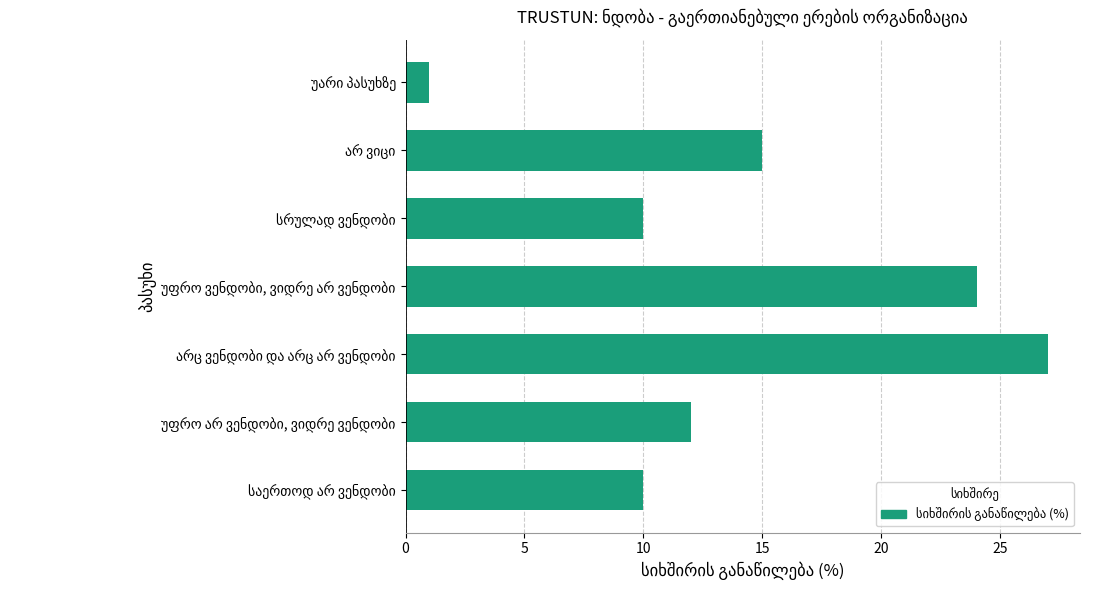

What is the difference between the second highest and second lowest values?

14